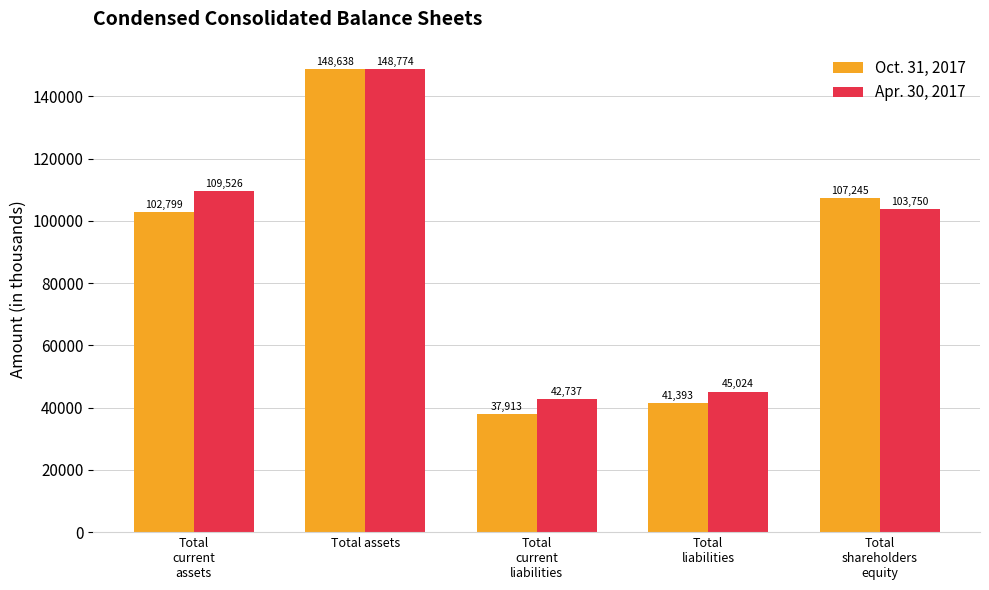

At which category does the chart reach its peak across all series?

Total assets